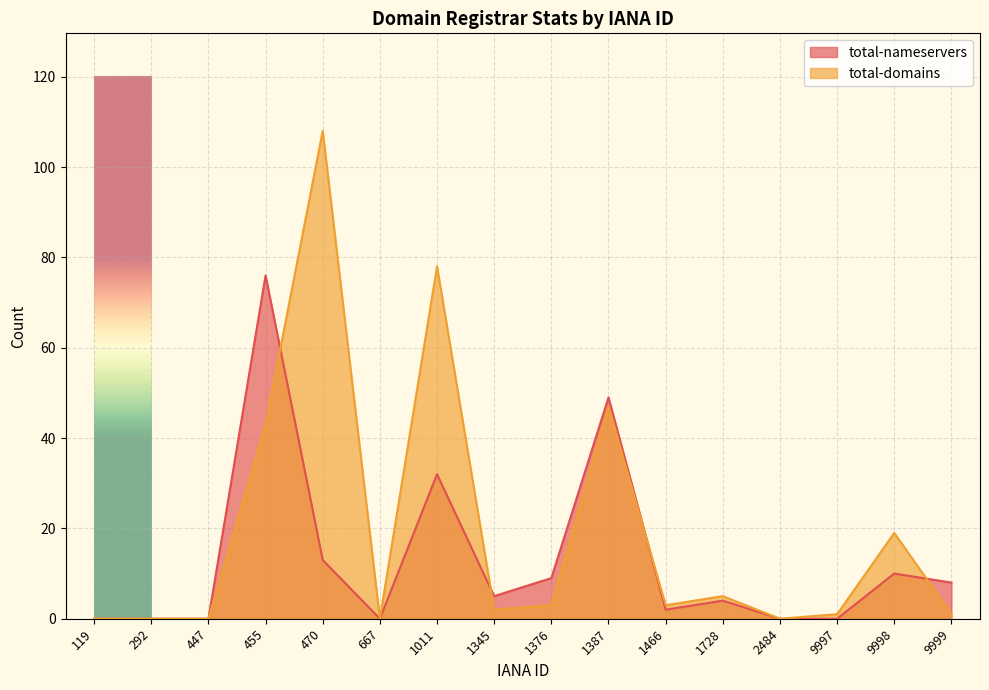

True or false: total-domains and total-nameservers cross at least once.

True